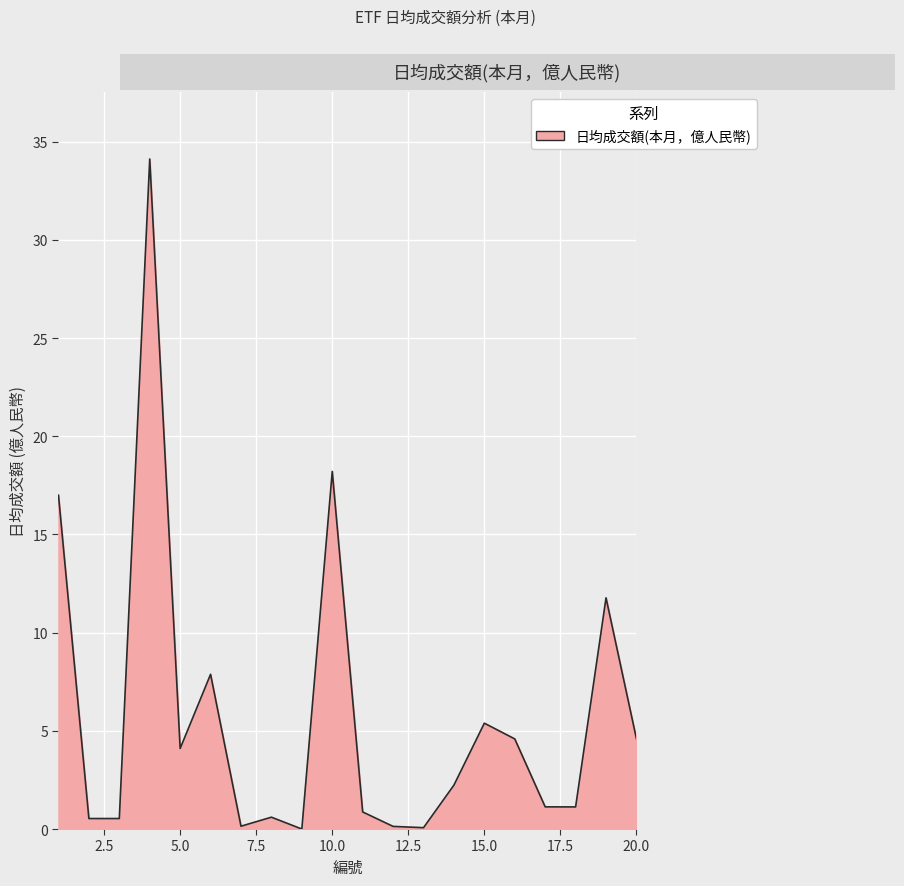

What is the average value?

5.8